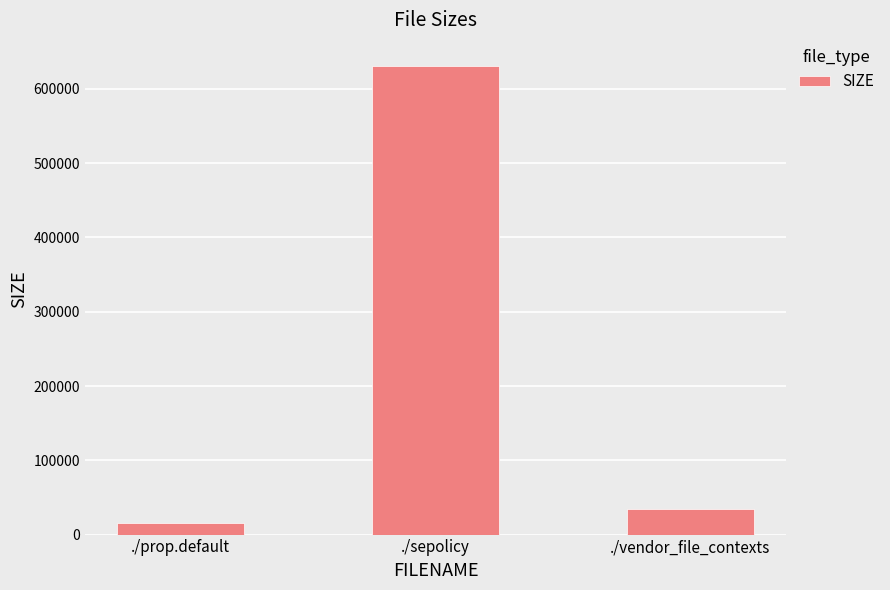

What is the ratio of the value at ./sepolicy to the value at ./prop.default?

39.7